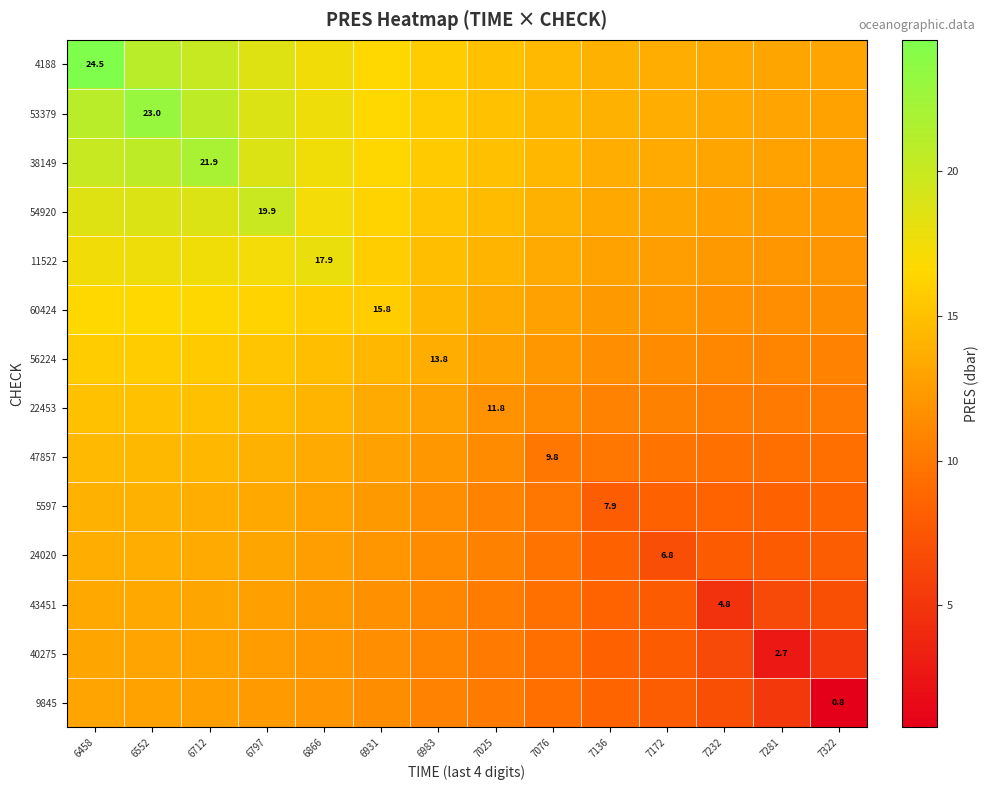

What is the difference between the highest and lowest values at 7281?

10.4